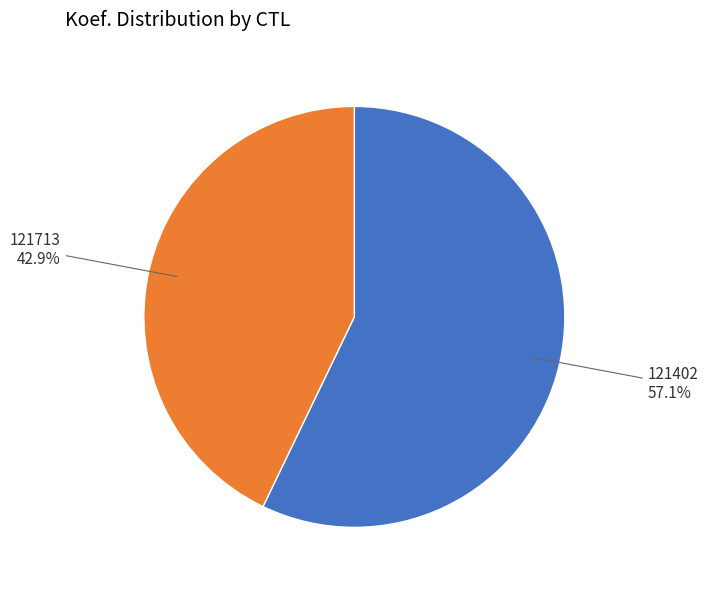

The 121713 slice represents 43% of the pie. True or false?

True